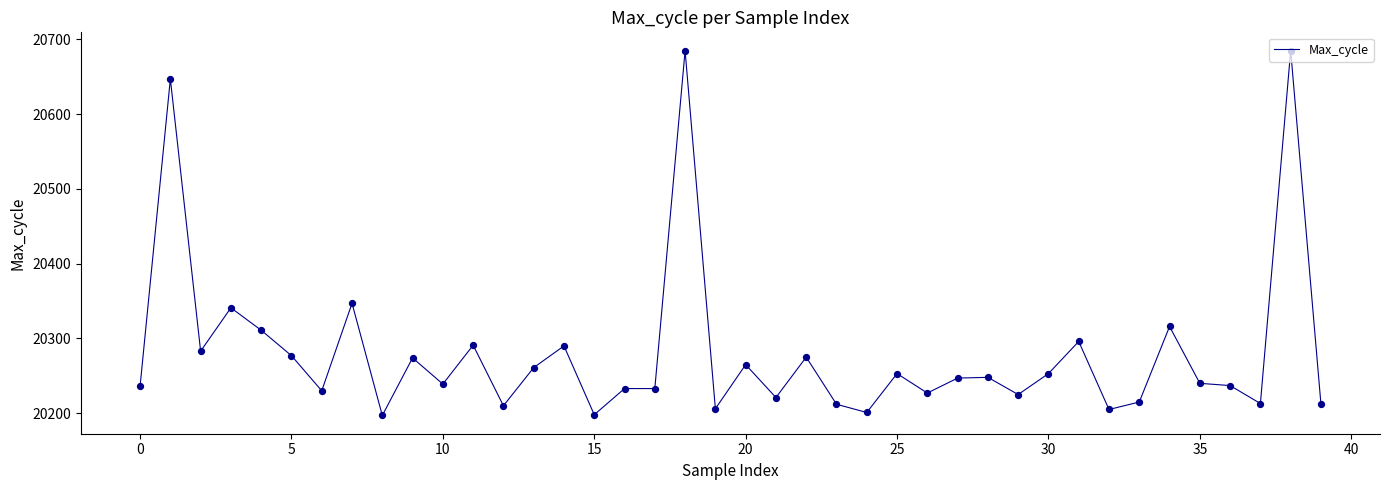

What is the maximum value shown in the chart?

20685